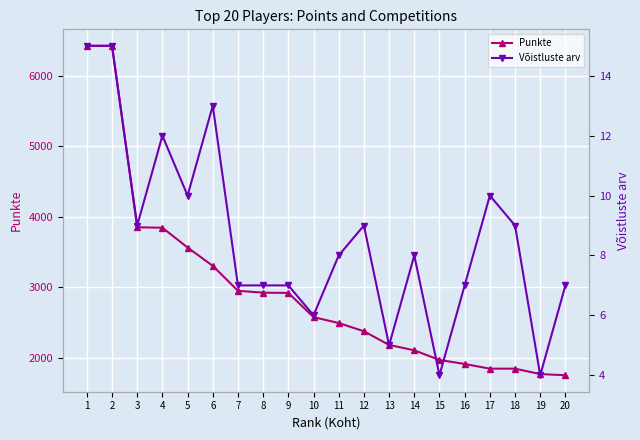

How many data points does each series have?

20